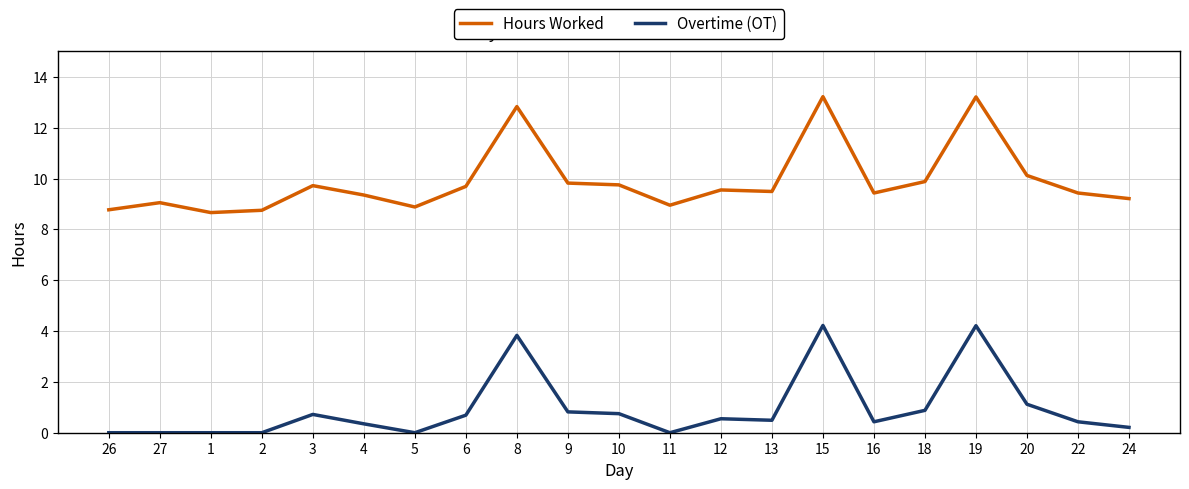

Is it true that Hours Worked equals 9.1 at 27?

True